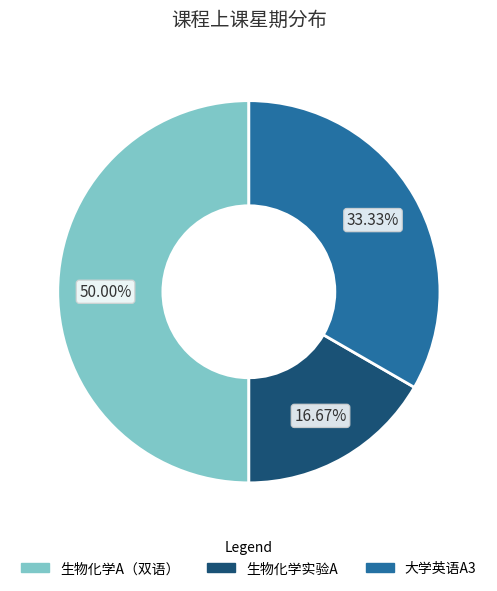

To the nearest percent, what portion does 大学英语A3 represent?

33%